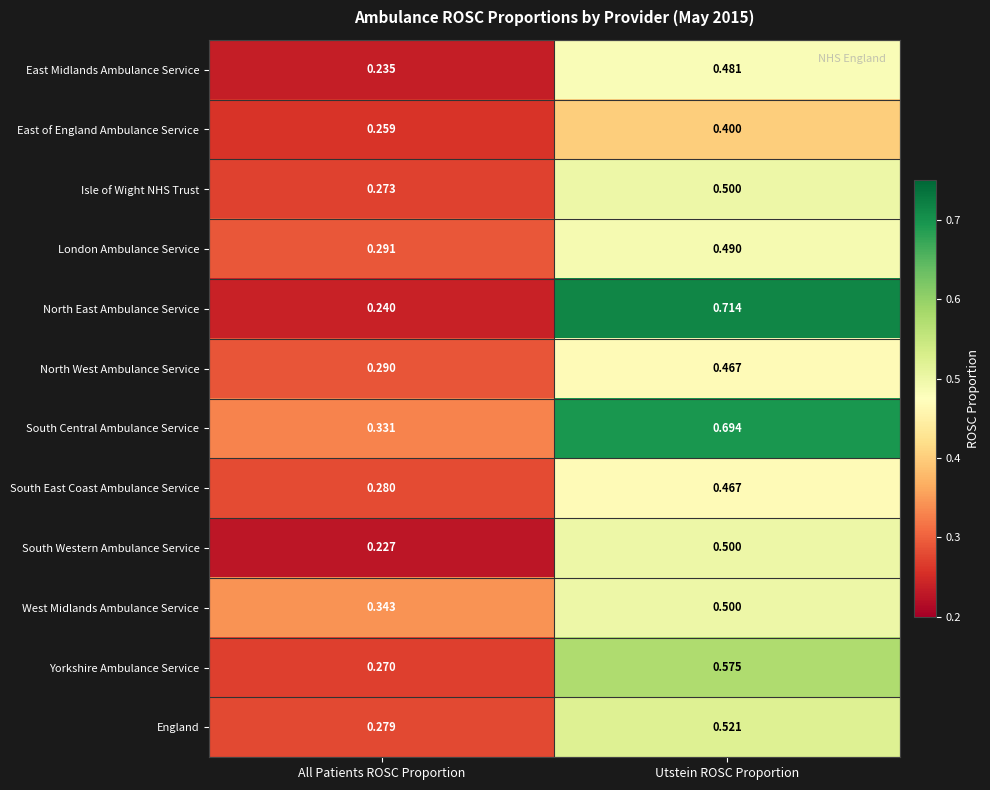

At which label is East of England Ambulance Service closest to 0?

All Patients ROSC Proportion